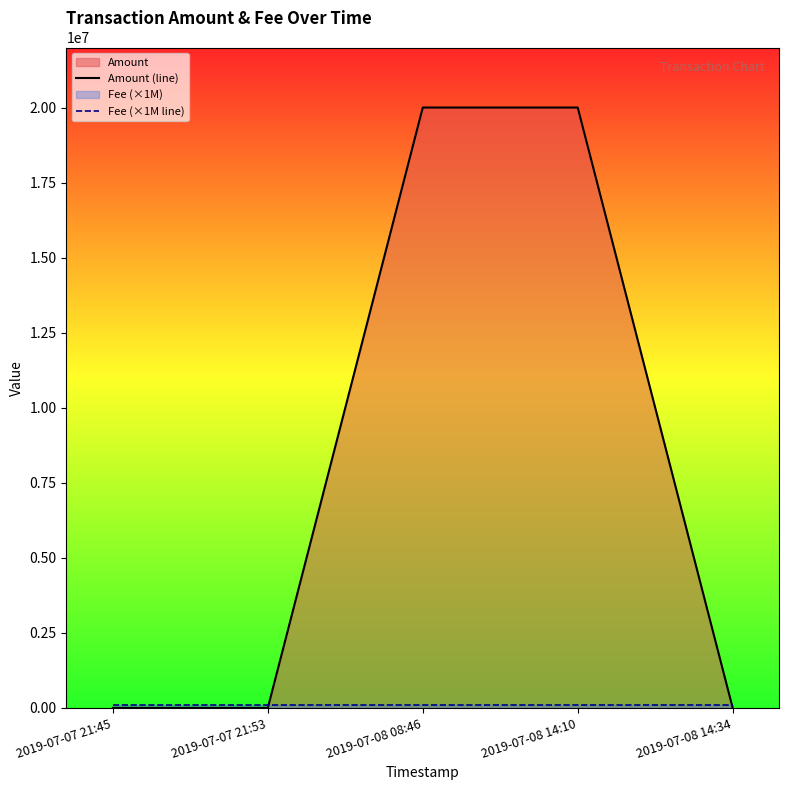

What is the label of the 4th point from the left?

2019-07-08 14:10